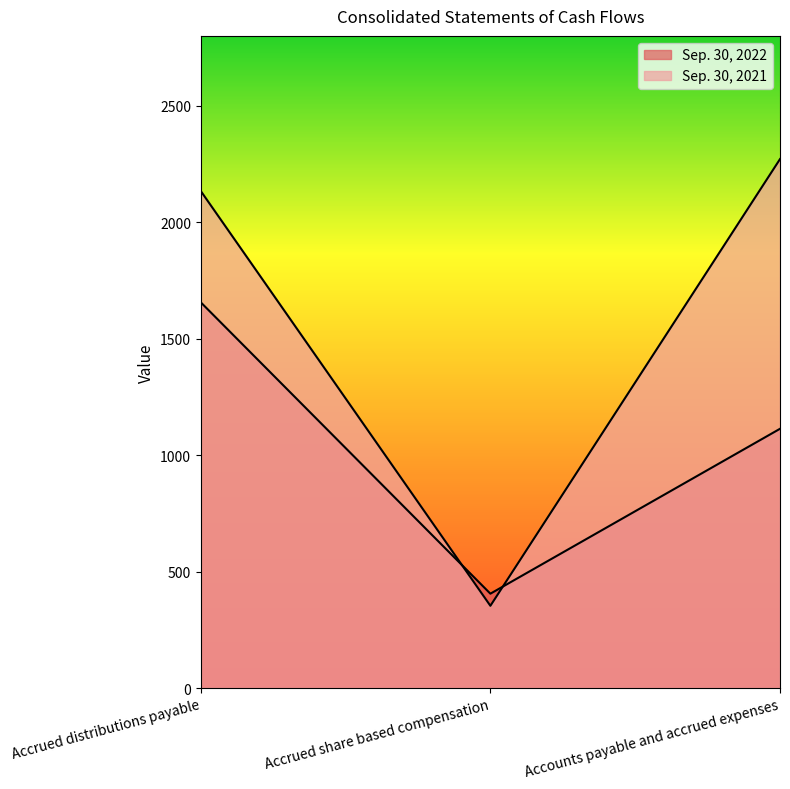

What is the difference between the maximum and minimum values in the Sep. 30, 2021 series?

1918